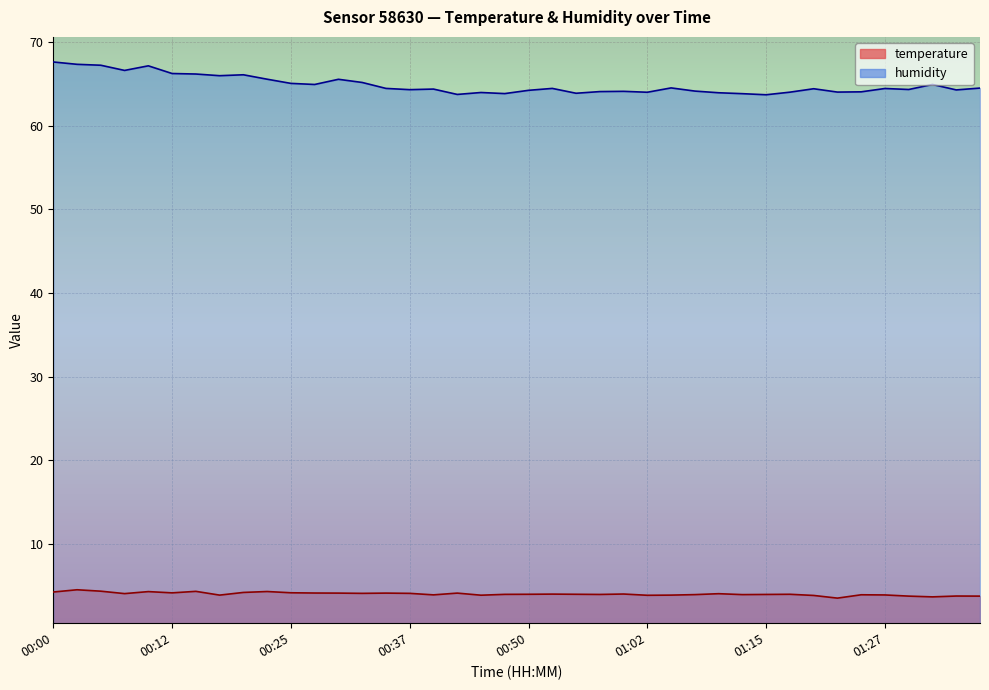

What are all the series names shown in the legend?

temperature, humidity